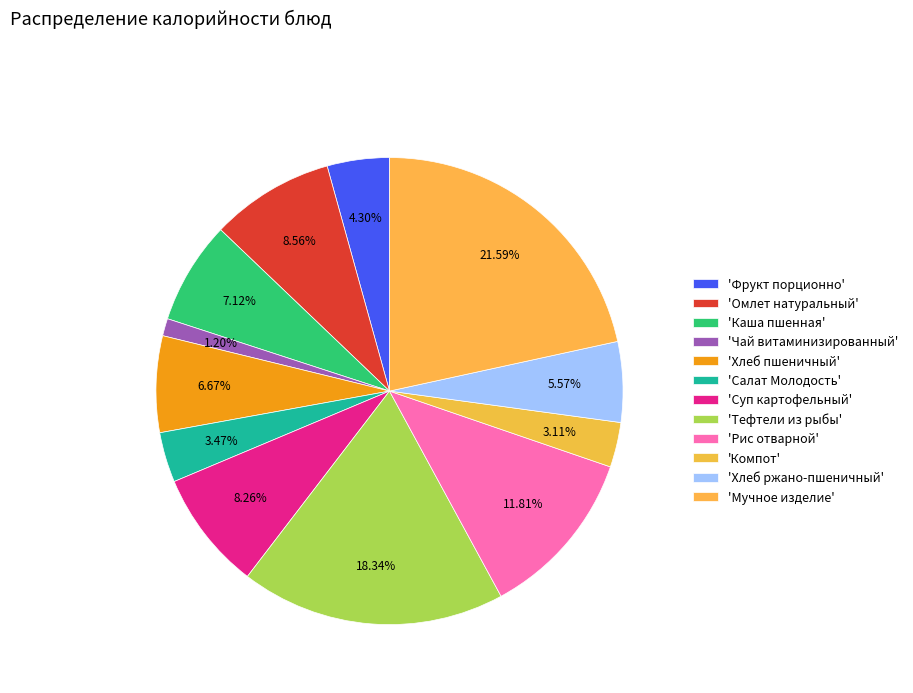

How many segments does this pie chart have?

12